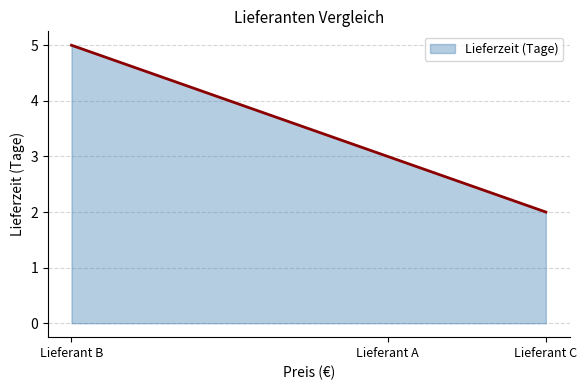

What is the sum of all values?

10